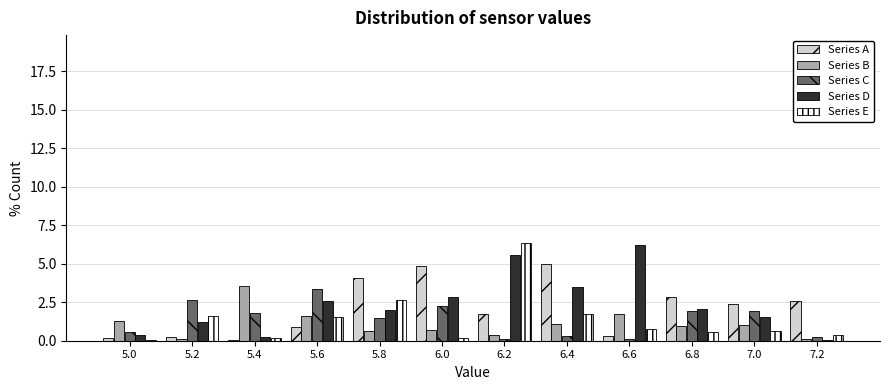

Which series changed the most between 5.2 and 5.8?

Series A